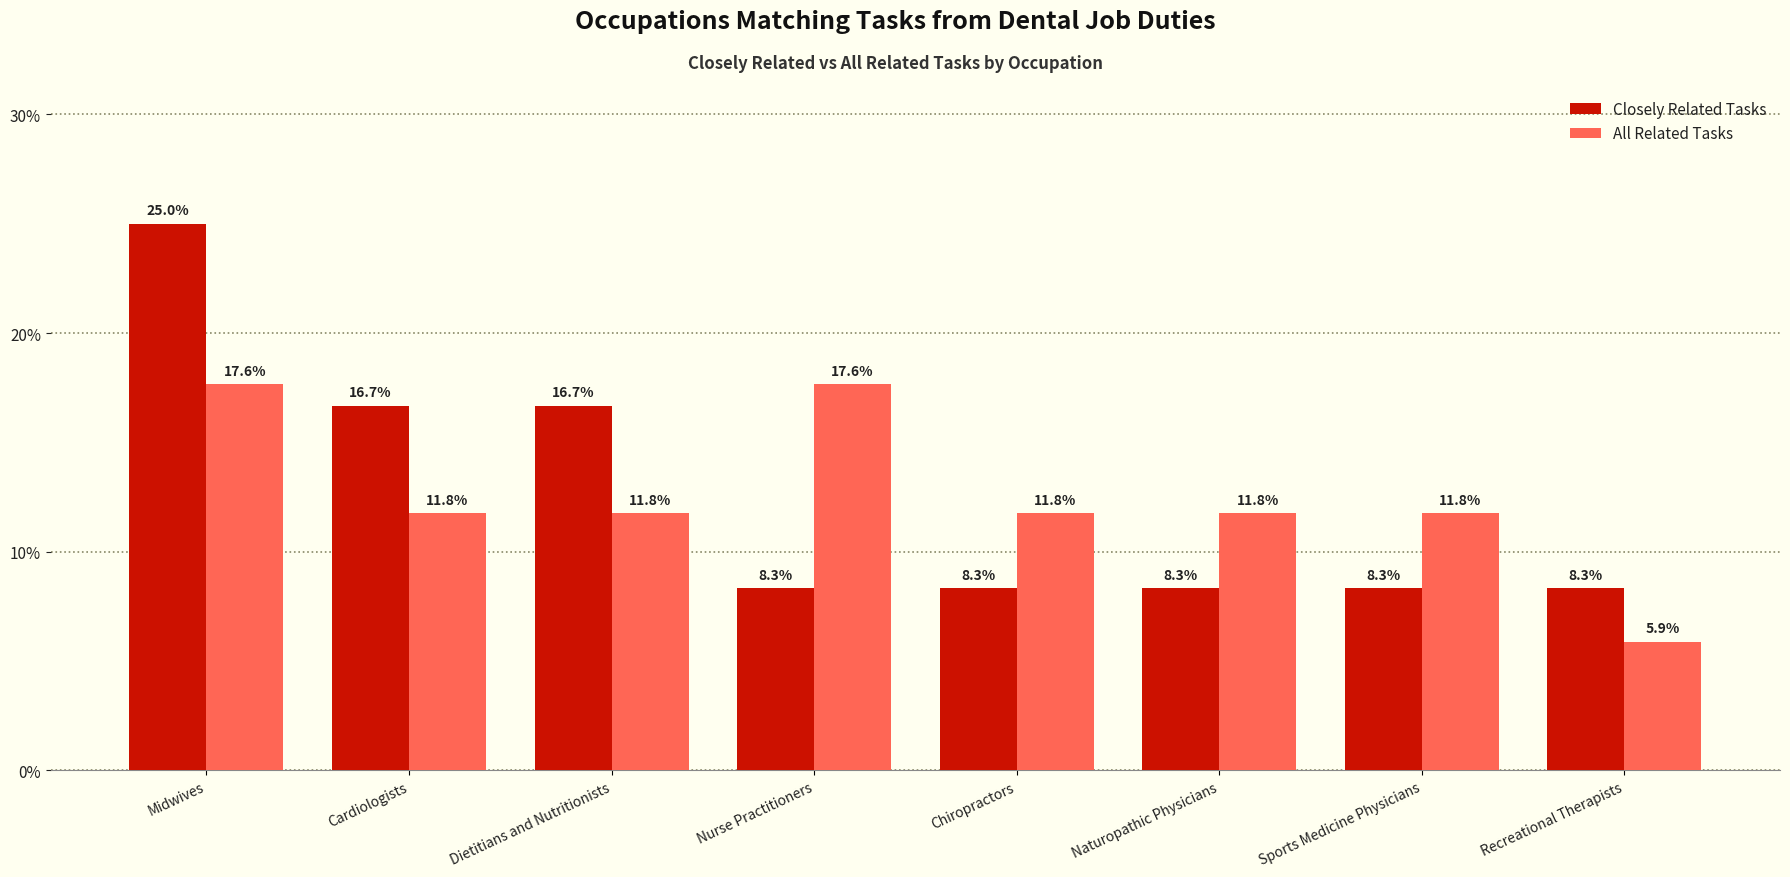

What is the label of the 2nd bar from the left?

Cardiologists